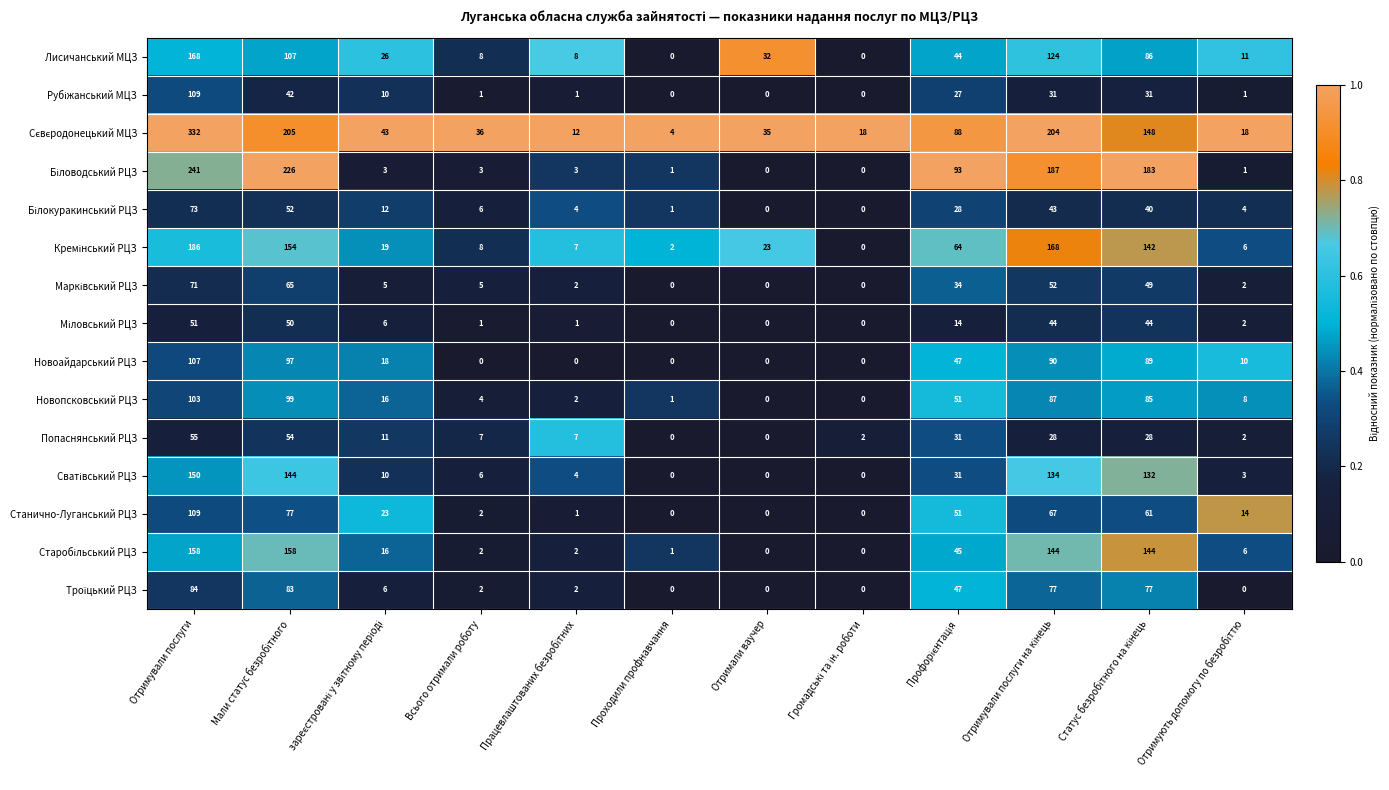

Which category has the highest value across all series?

Отримували послуги